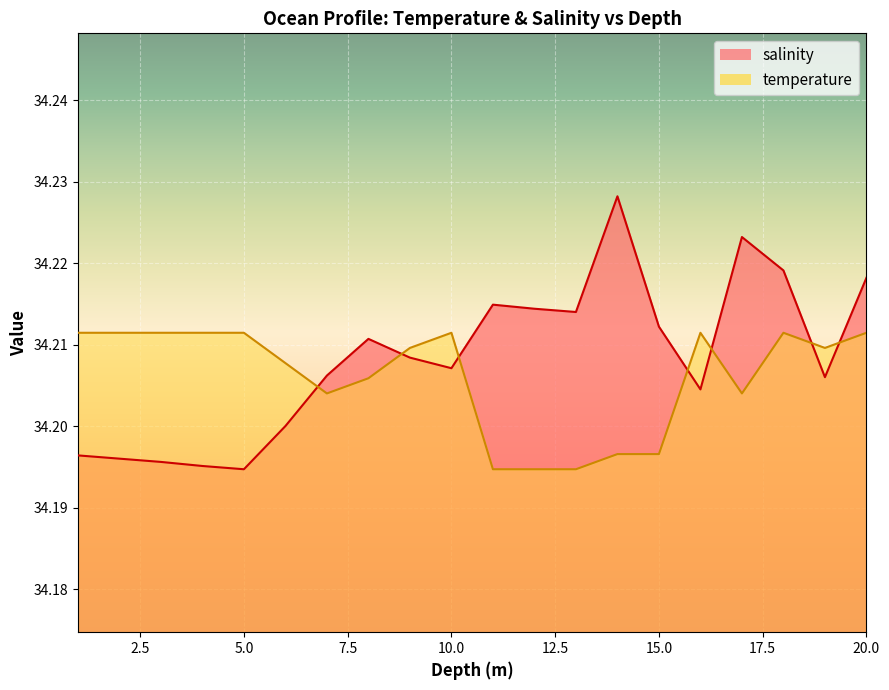

What value does the salinity series have at 3.0?

34.2